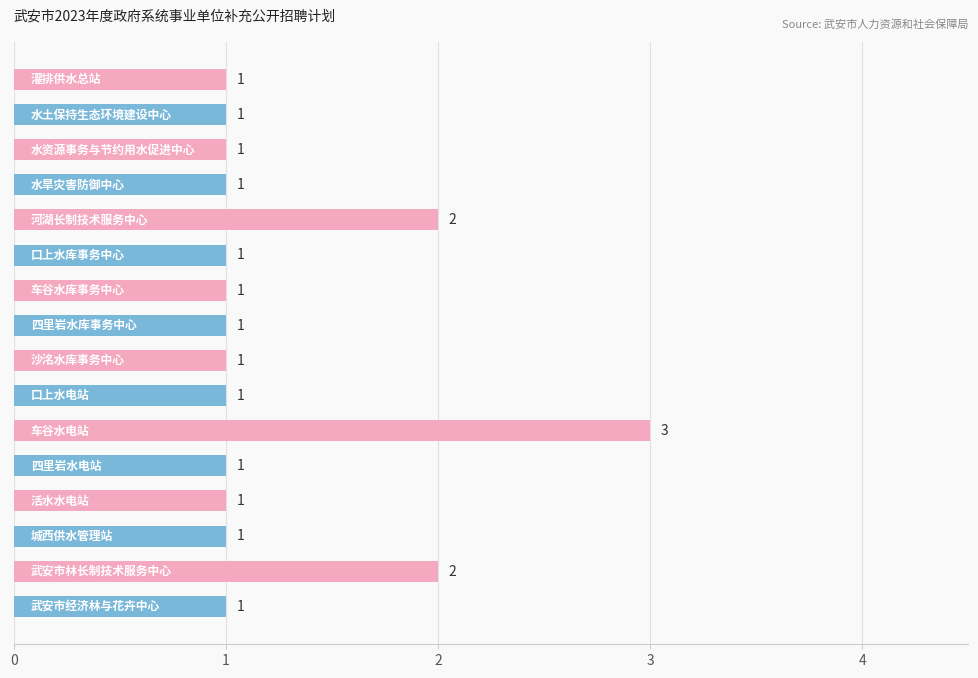

How many distinct data groups are displayed?

1